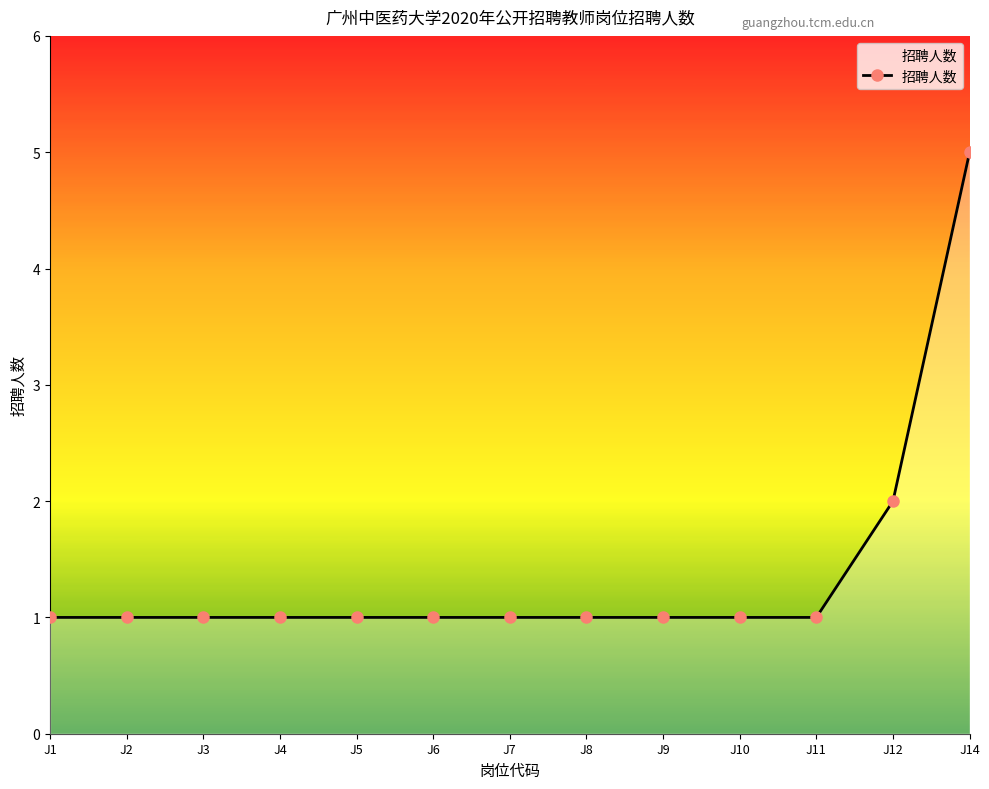

Read the value at J2.

1